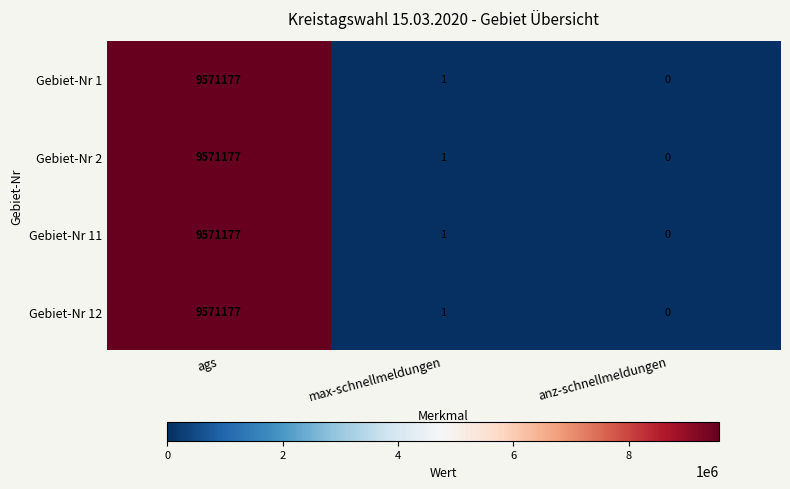

What is the highest value of the Gebiet-Nr 2 series?

9571177